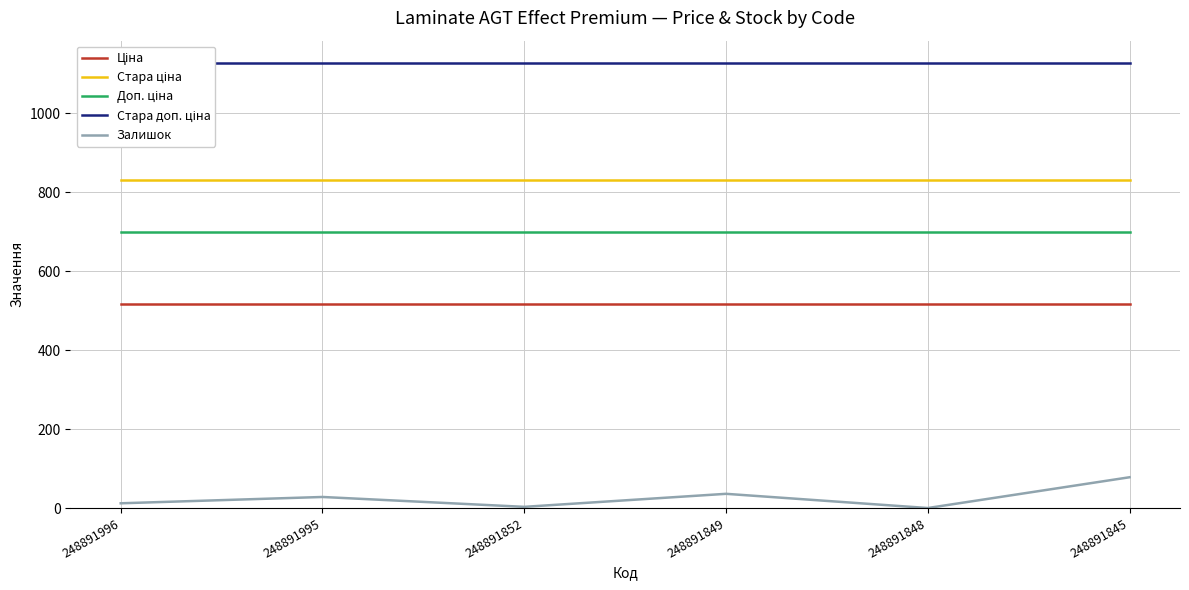

What is the value of the Стара ціна point at the 1st from the left?

832.4